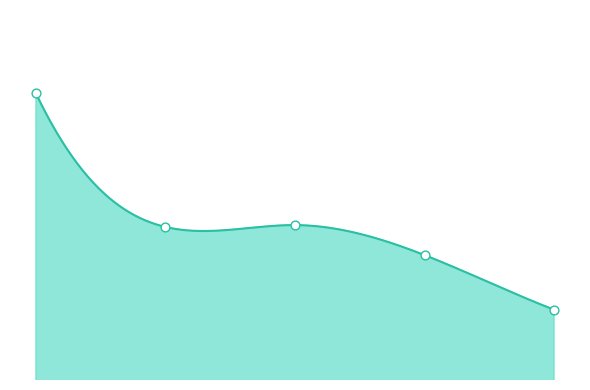

What is the change in value from 0.015625 to 0.25?

-3.8